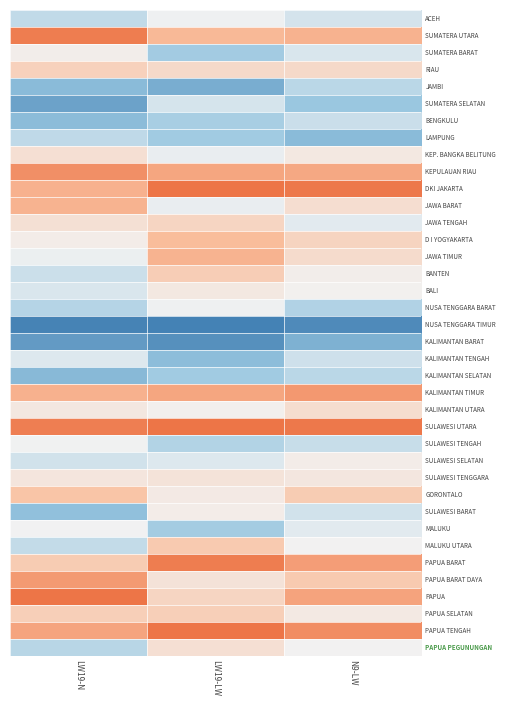

Count the number of data series in this chart.

38